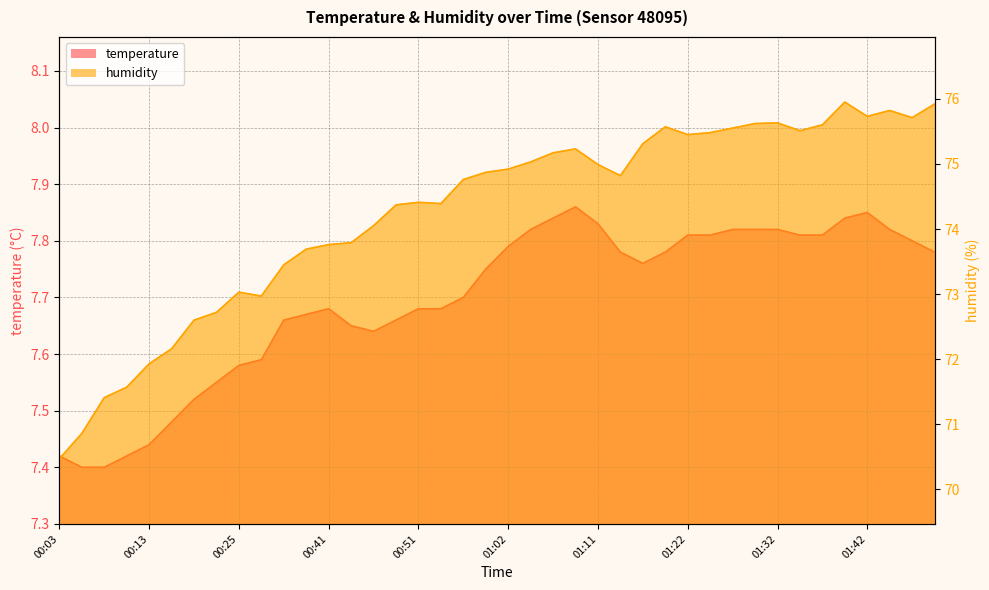

At which category is the sum across all series the highest?

01:40